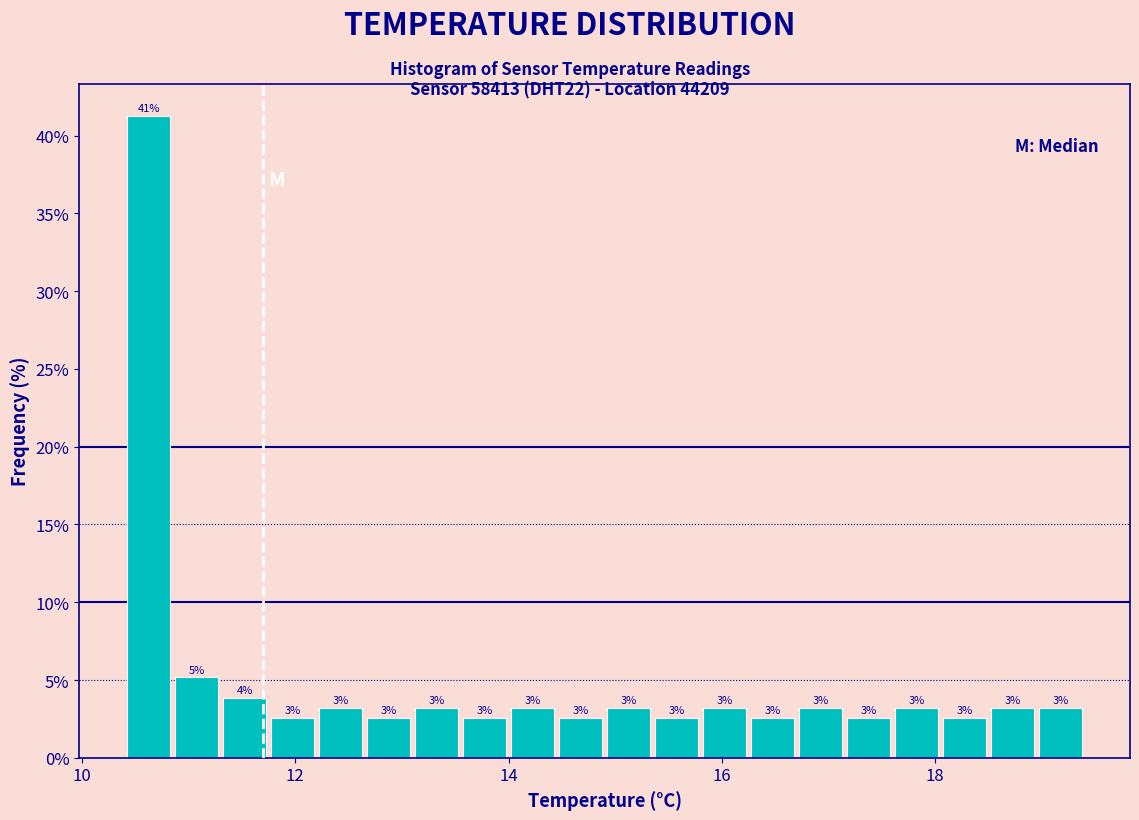

Around what value on the x-axis is the tallest bar? Give the approximate position of its centre, as read against the axis.

10.6